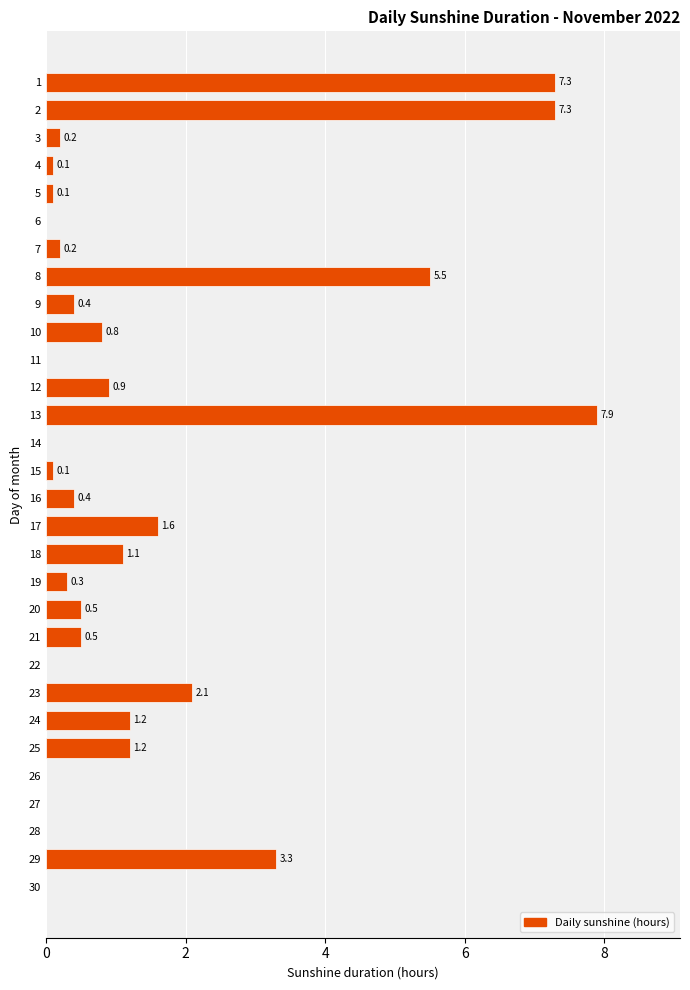

What is the maximum value shown in the chart?

7.9